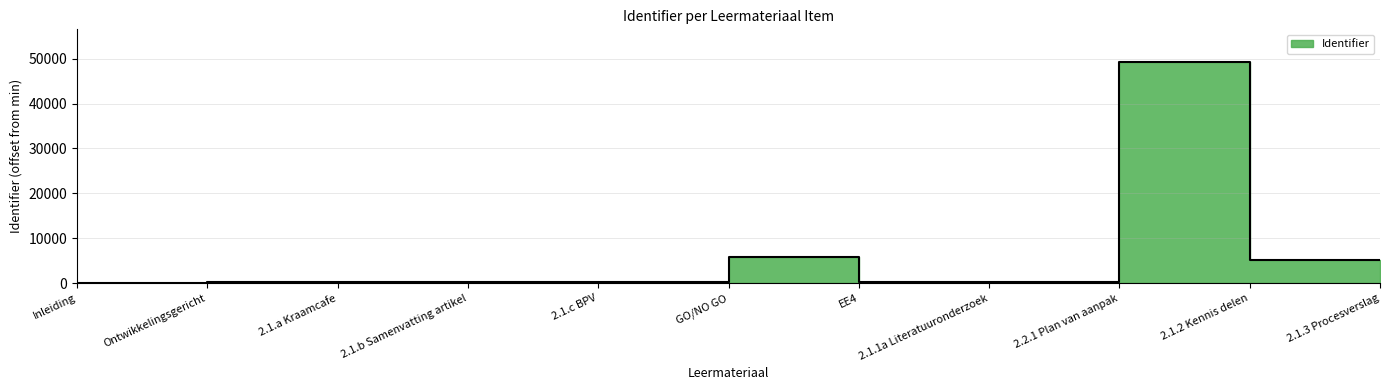

Which category has the lowest value across all series?

Inleiding